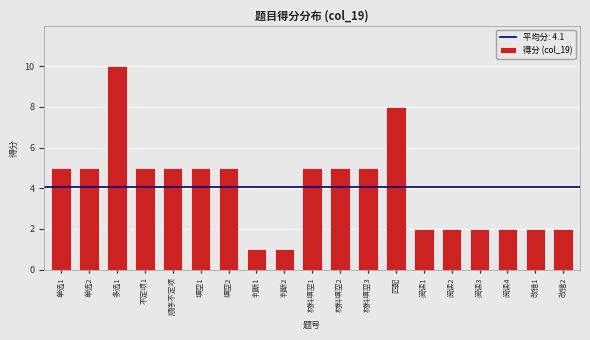

Reading left to right, extract all data points from this chart.

5	5	10	5	5	5	5	1	1	5	5	5	8	2	2	2	2	2	2